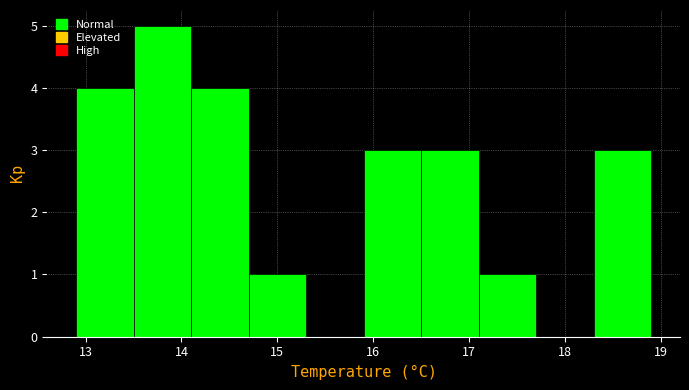

What is the height of the bar covering 16.5 to 17.1 on the x-axis? The values are not printed on the chart, so give them approximately, as read against the axis.

3